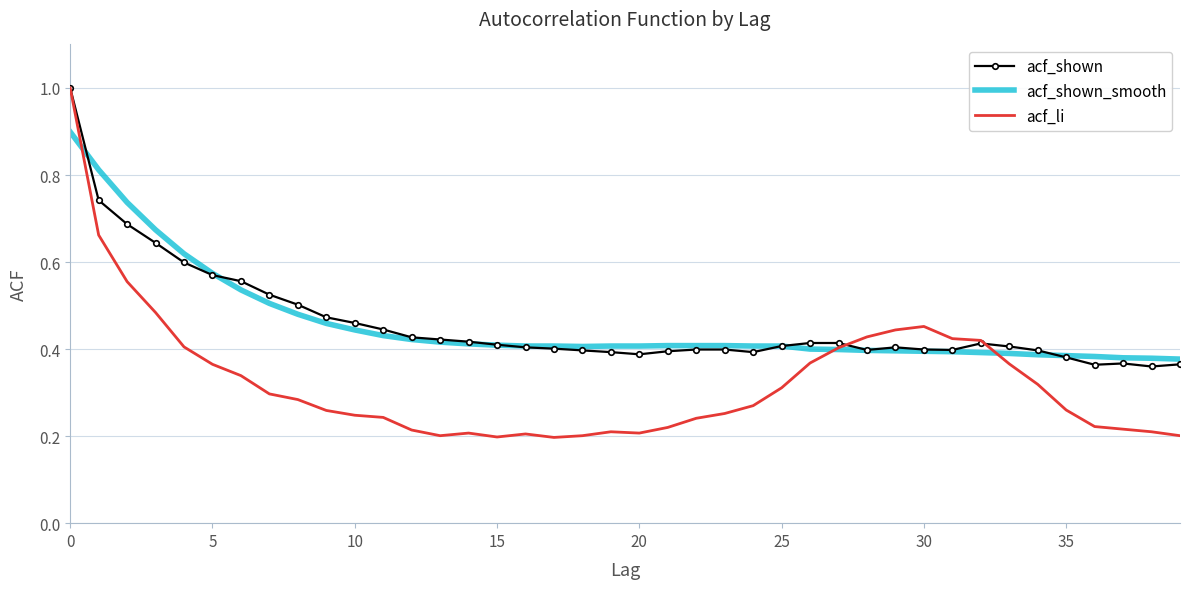

What is the maximum value for acf_shown_smooth?

0.9